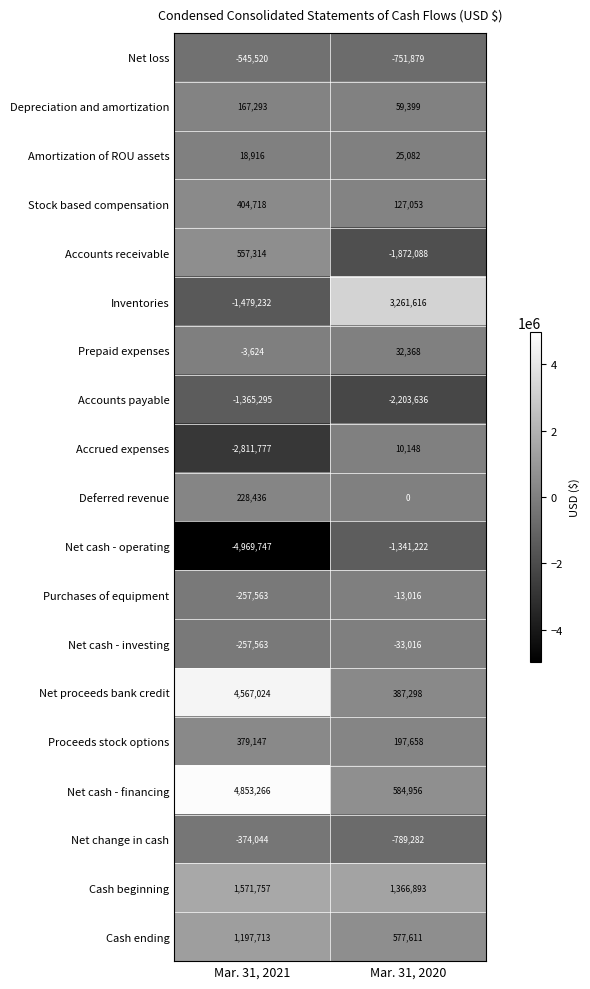

Read the Stock based compensation value at Mar. 31, 2020, to the nearest 100.

127100